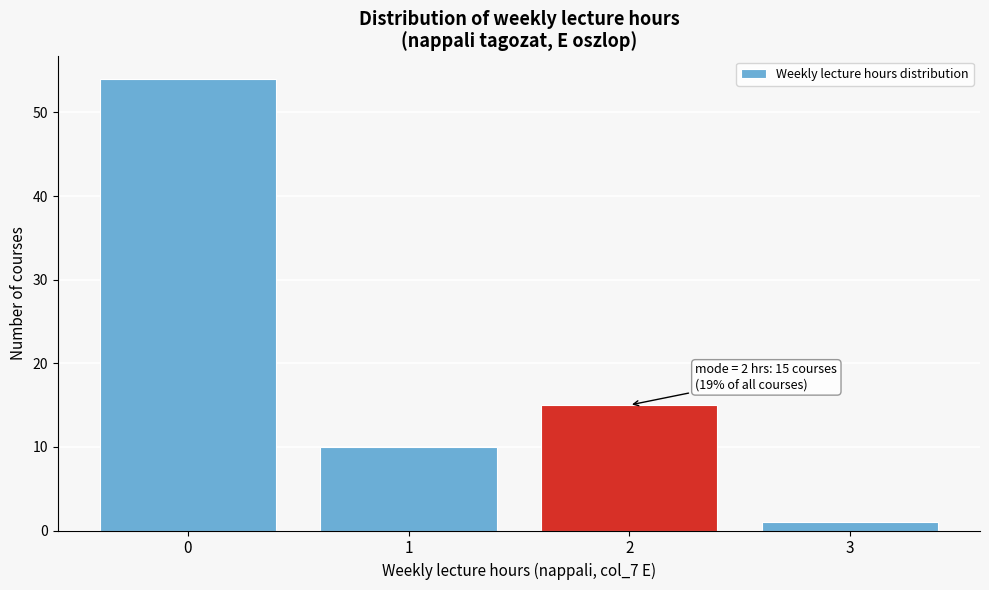

Which range on the x-axis has the tallest bar?

-0.5 to 0.5